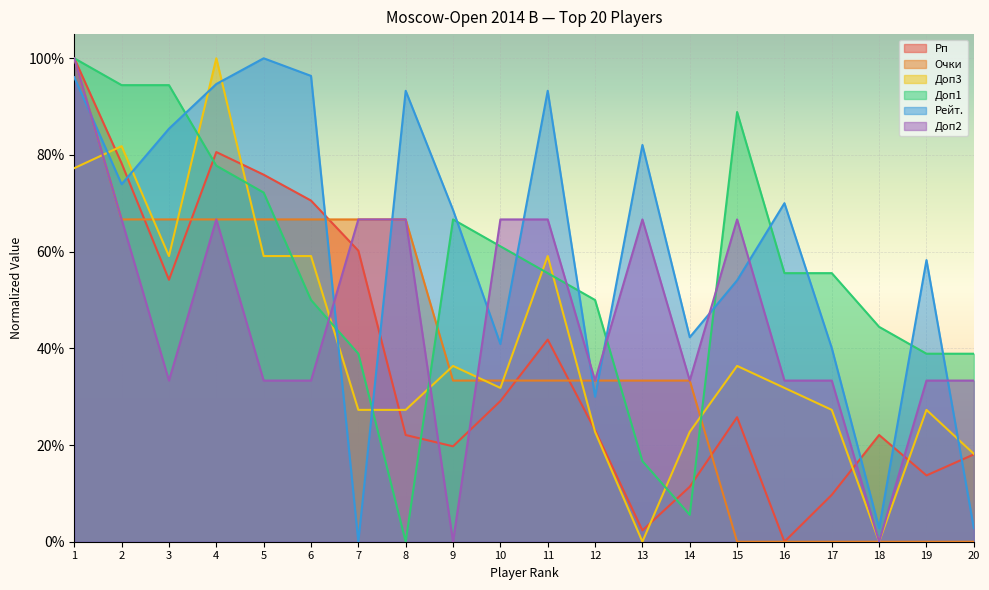

What is the value of the Доп3 point at the 3rd from the left?

0.6